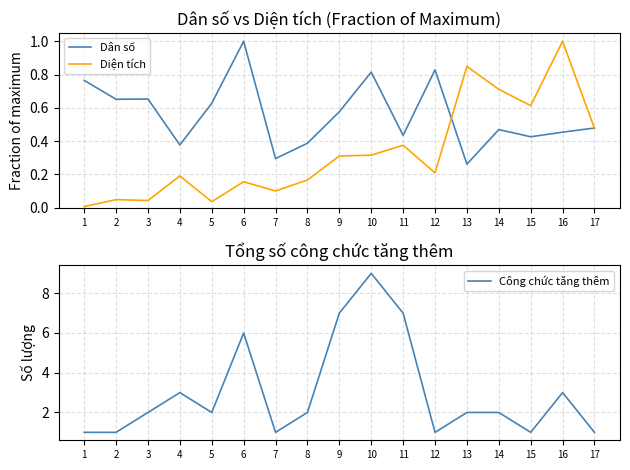

List the series in order of their peak value, highest first.

Công chức tăng thêm, Dân số, Diện tích